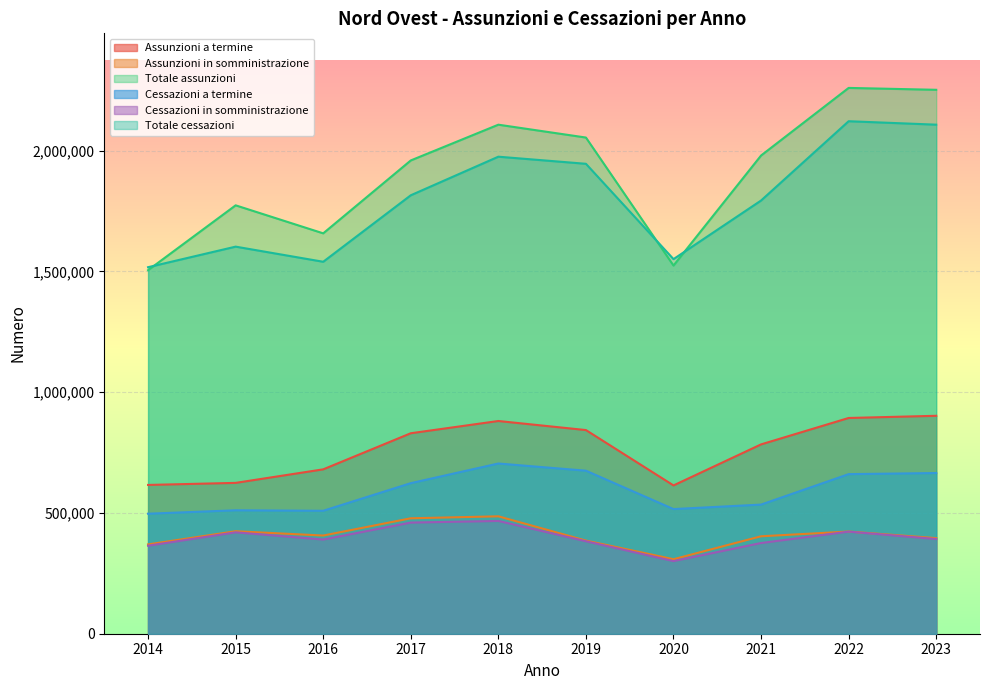

Reading left to right, extract all data points from this chart.

Assunzioni a termine: 616043	624568	680616	830069	880792	843238	614061	783963	893299	902348
Assunzioni in somministrazione: 369868	424383	406496	477966	486143	385669	308481	403457	423082	395823
Totale assunzioni: 1505288	1773770	1657781	1959644	2107676	2054437	1524454	1980095	2259941	2252115
Cessazioni a termine: 496909	511104	509083	623427	704776	675020	516080	534692	660762	665382
Cessazioni in somministrazione: 364393	419809	389966	460239	466993	382893	300720	375566	422725	392068
Totale cessazioni: 1517591	1602731	1540090	1815431	1975177	1945741	1551020	1793718	2122021	2107767